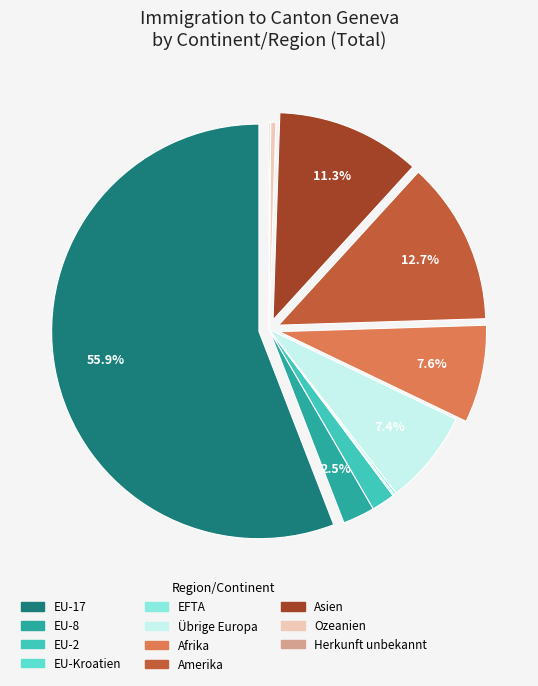

Between Asien and Afrika, which is larger?

Asien